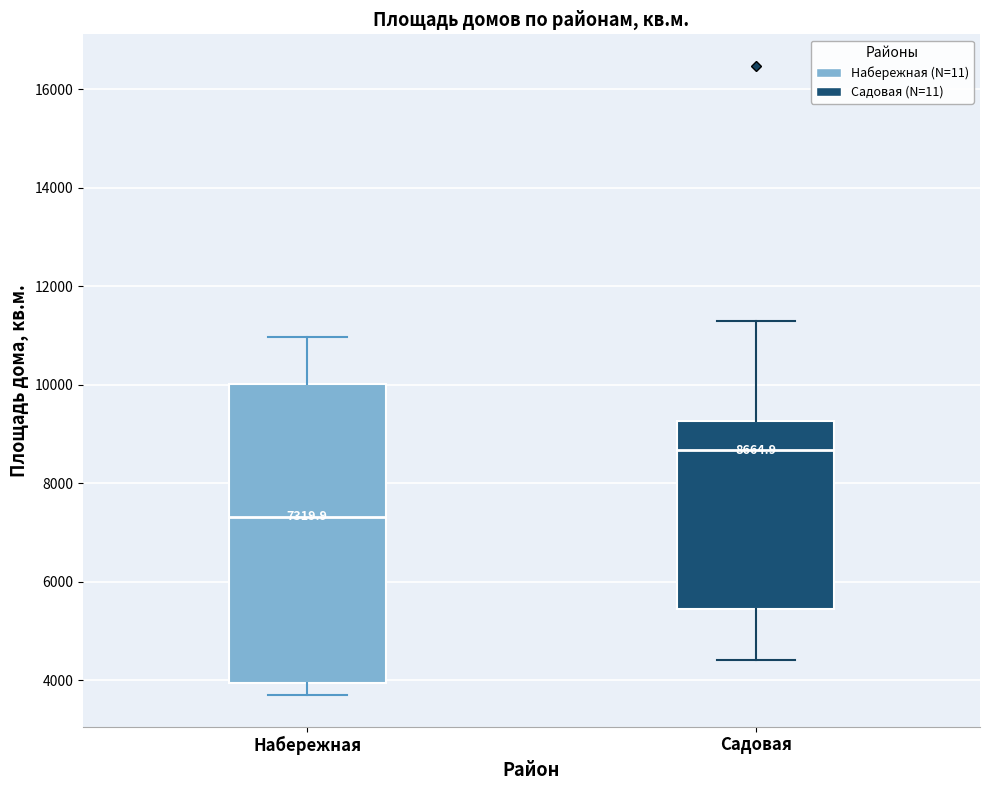

Comparing the boxes themselves (not the whiskers), which one is the tallest?

Набережная